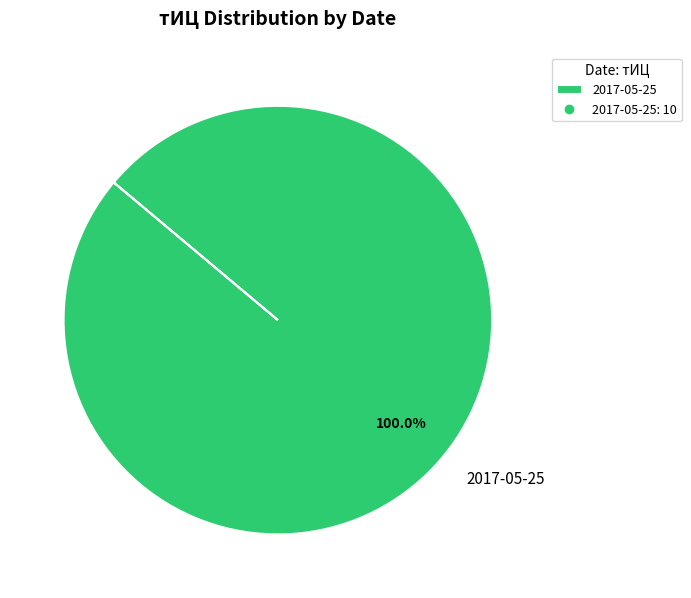

Does 2017-05-25 represent more than half of the total?

Yes